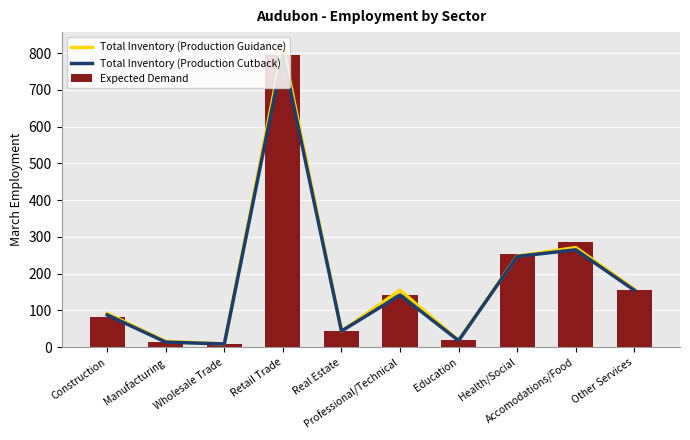

Which label corresponds to the largest value in the chart?

Retail Trade